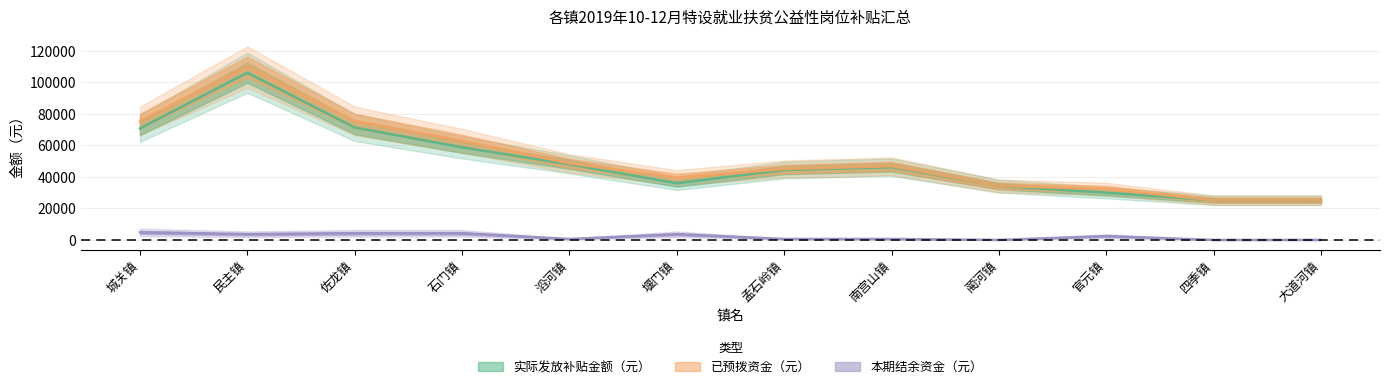

Rank the series at 大道河镇 from highest to lowest value.

实际发放补贴金额（元）, 已预拨资金（元）, 本期结余资金（元）